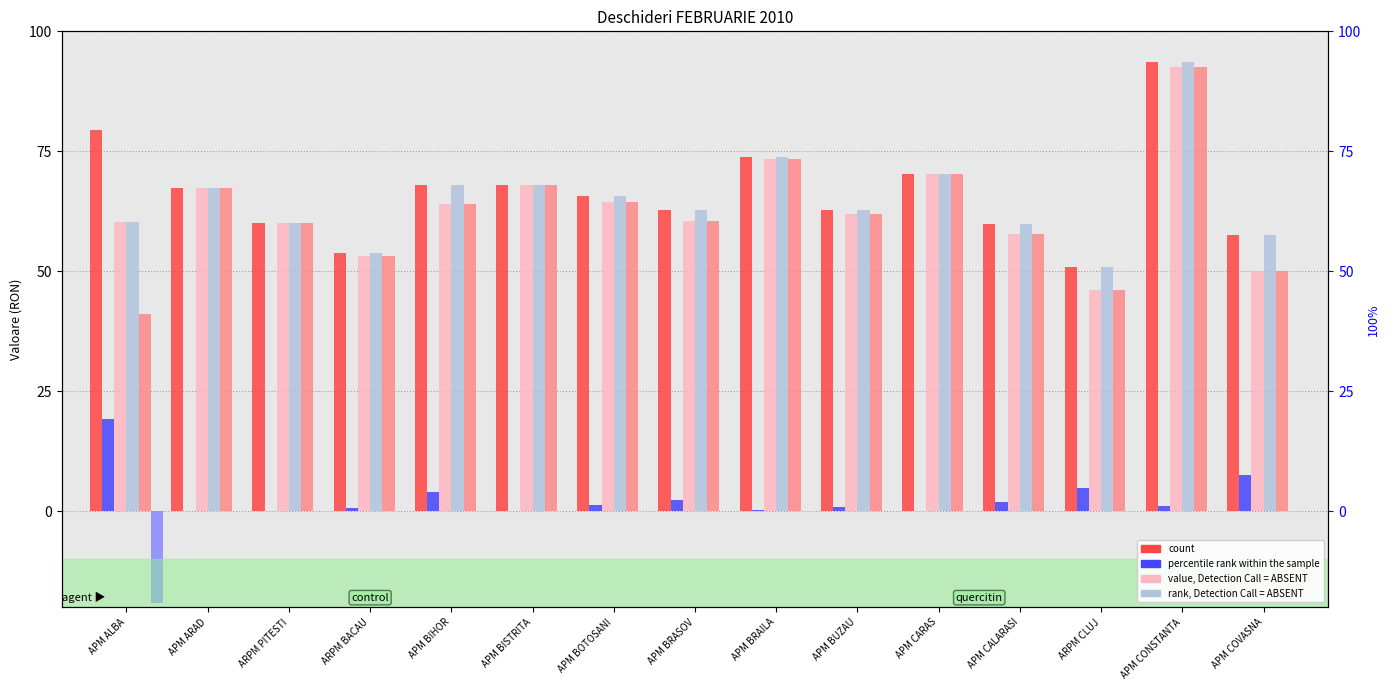

What is the total value across all series at ARPM BACAU?

214.9